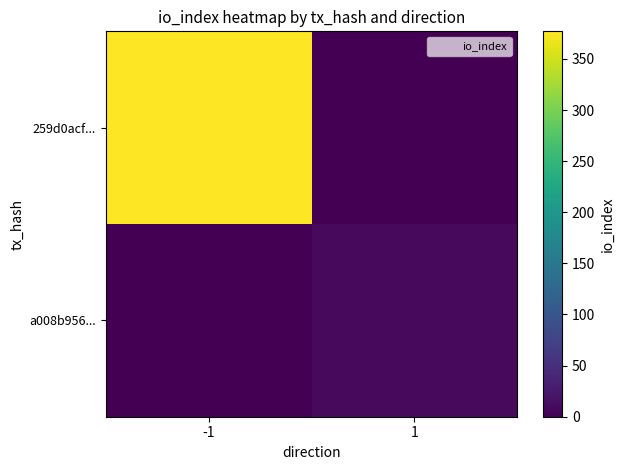

At which category does the chart reach its minimum across all series?

1